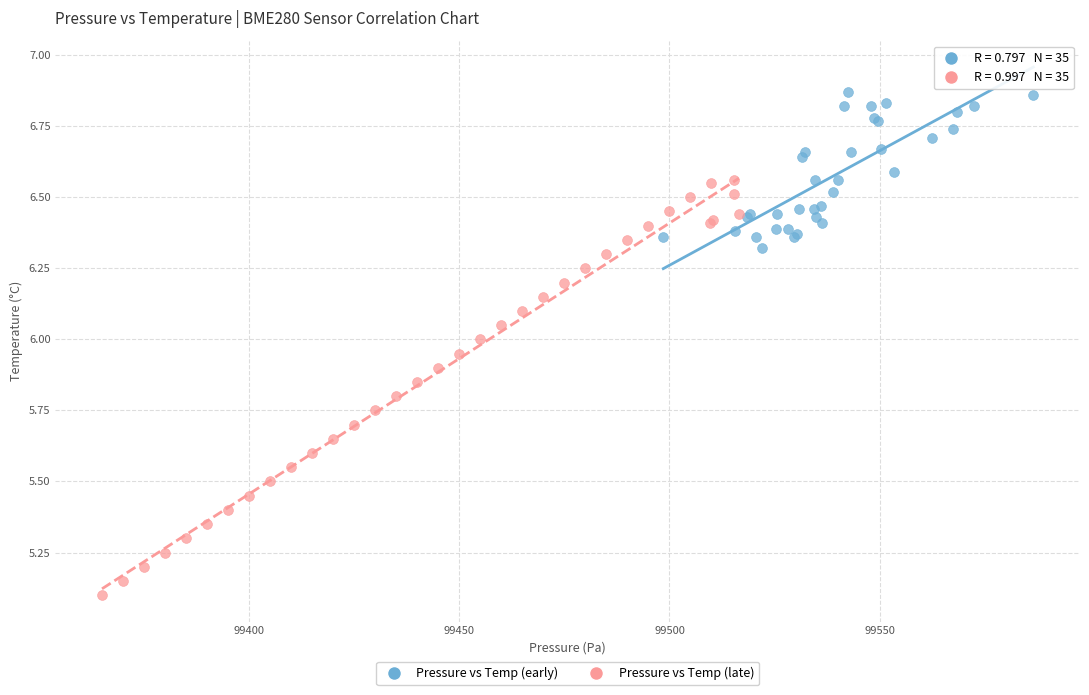

Which series reaches the minimum Y coordinate?

Pressure vs Temp (late)